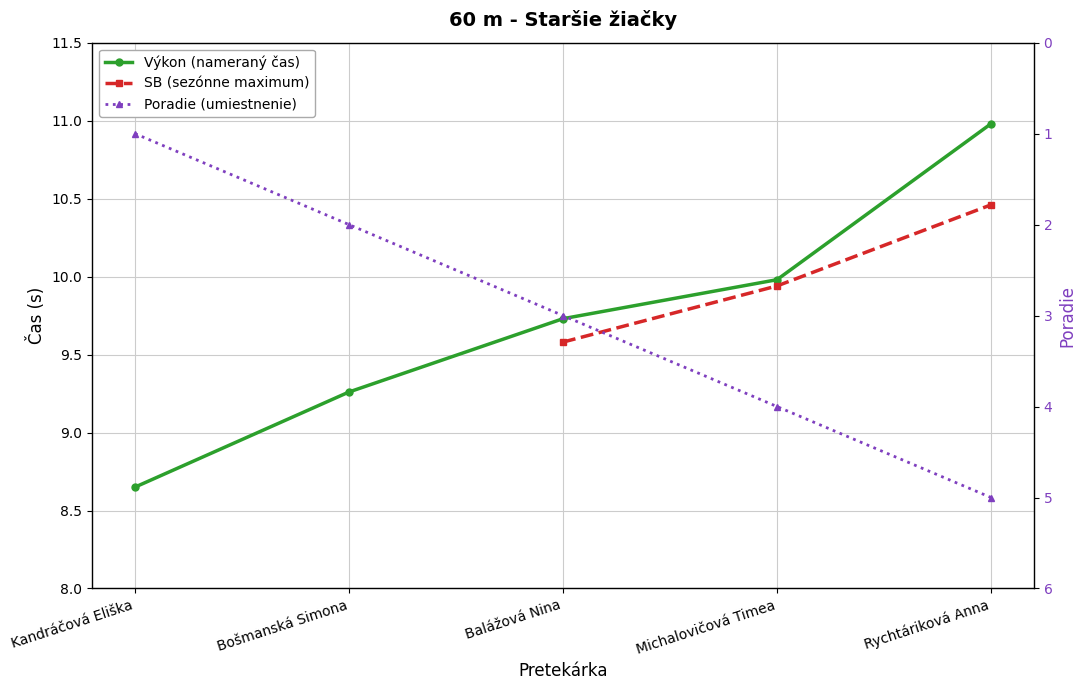

True or false: the data shows 2 at Kandráčová Eliška.

False